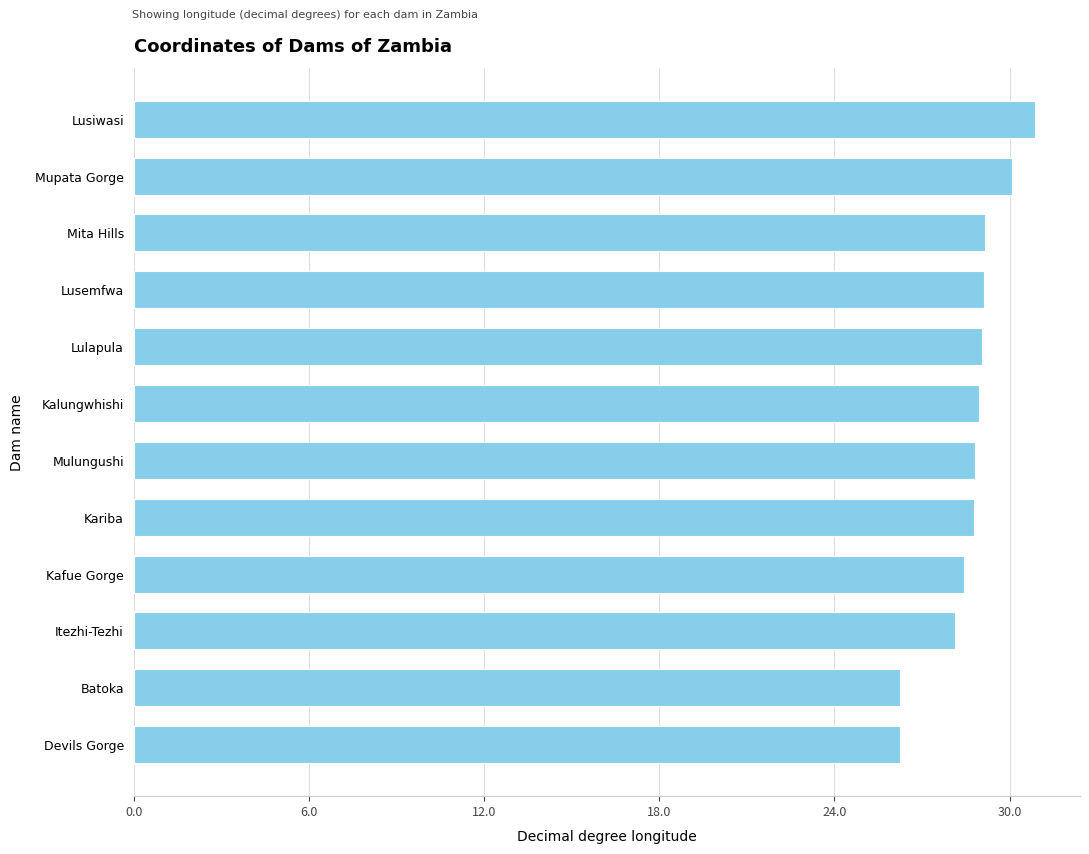

What is the difference between the maximum and minimum values?

4.6